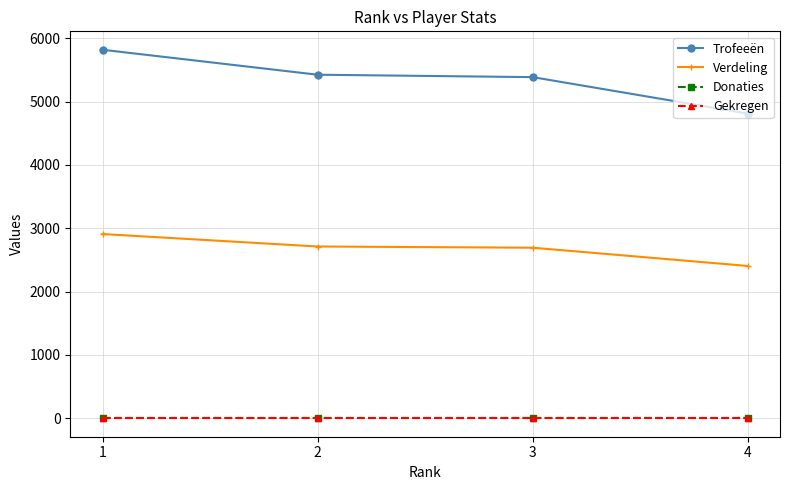

Is it true that Donaties equals 0 at 1?

True